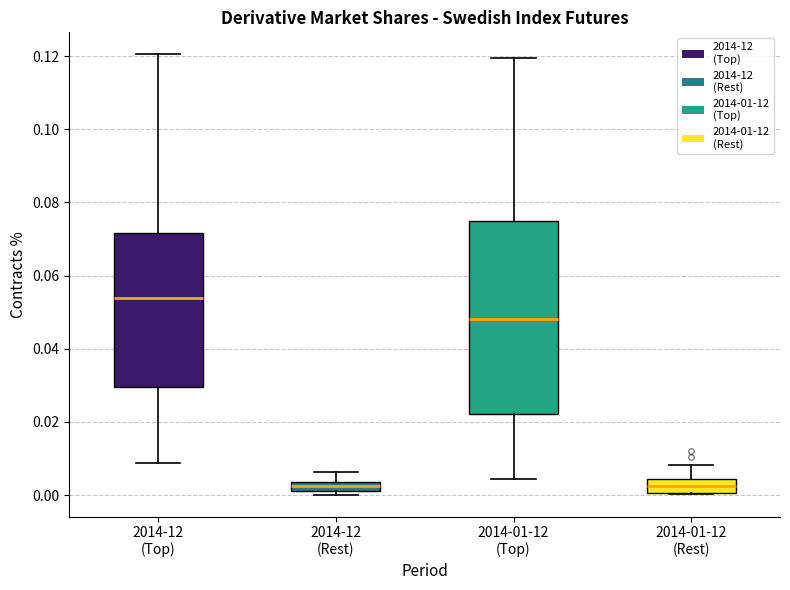

Which box is the tallest, from its lower edge to its upper edge?

2014-01-12 (Top)